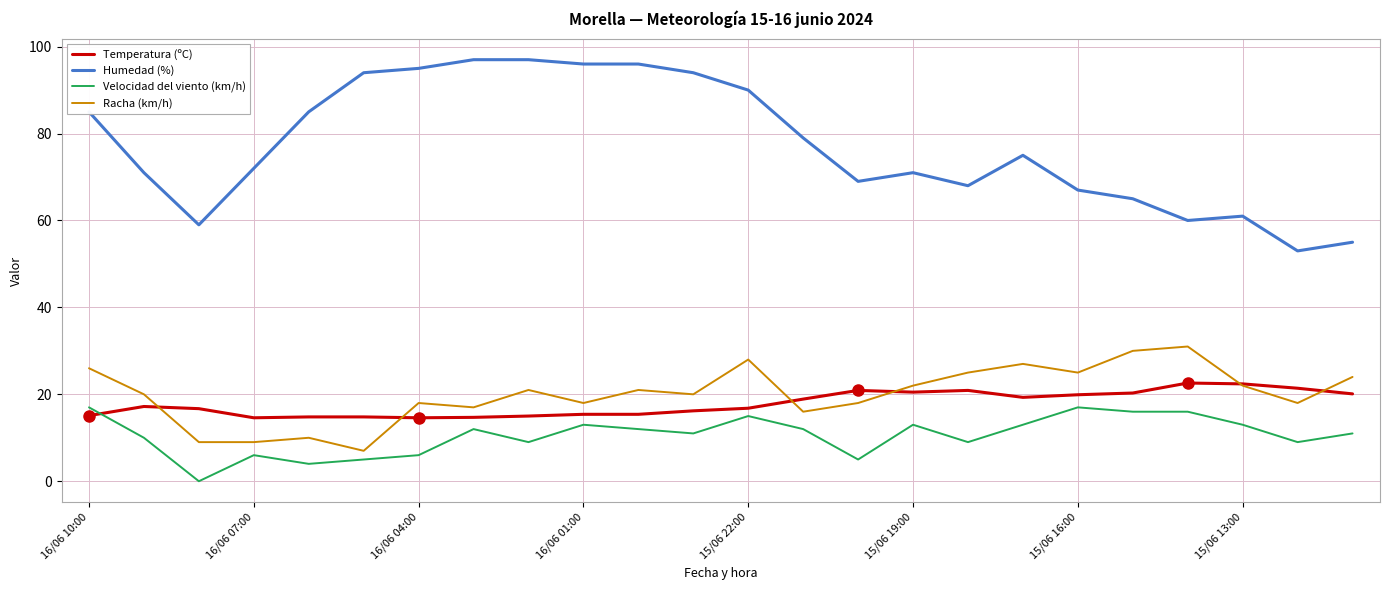

True or false: Velocidad del viento (km/h) and Humedad (%) intersect in this chart.

False